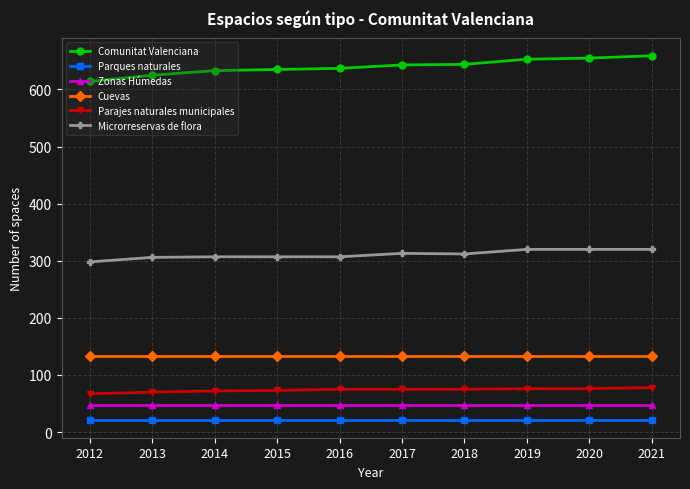

Is it true that Microrreservas de flora equals 429 at 2017?

False